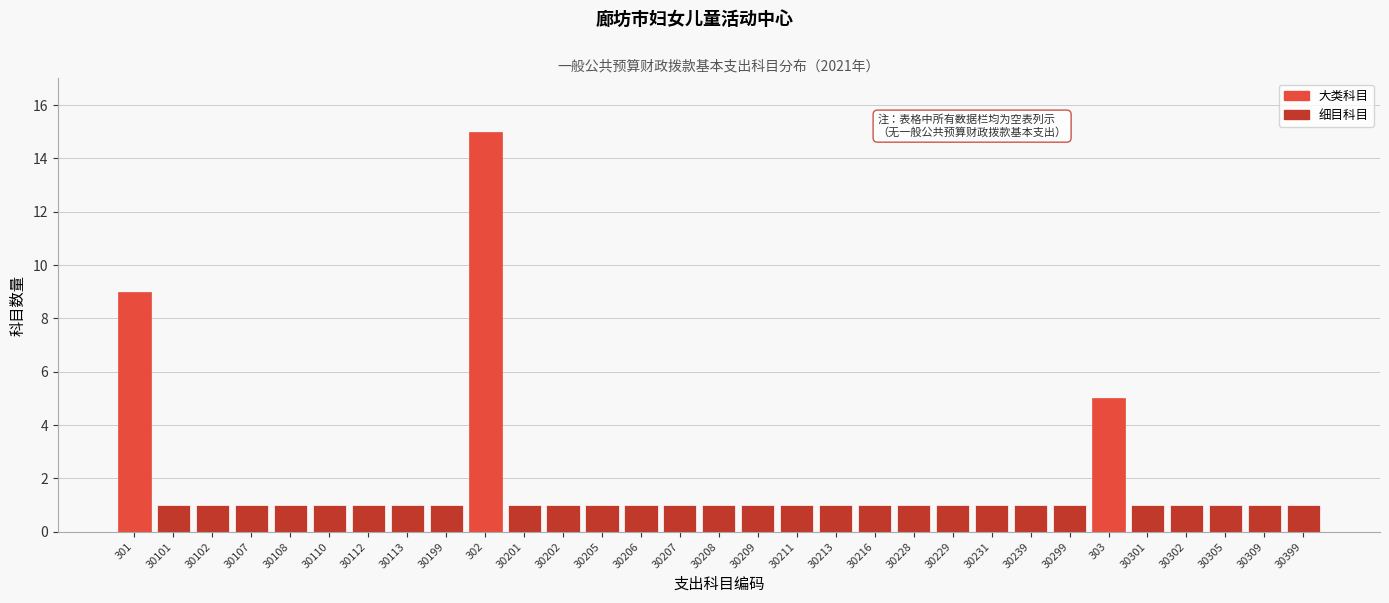

What is the label of the 19th bar from the left?

30213